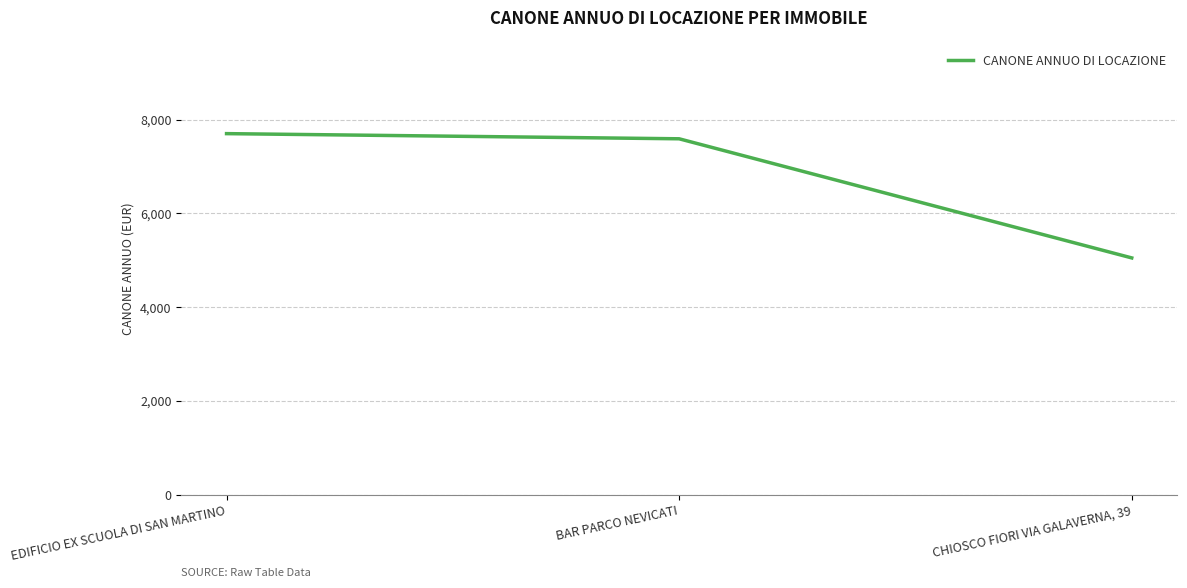

What is the difference between the second highest and minimum values?

2540